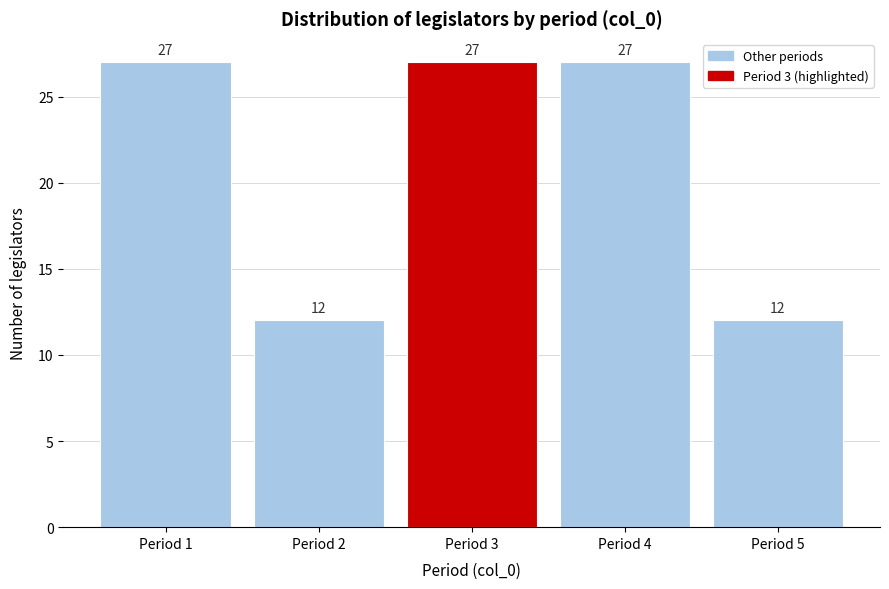

How tall is the bar that spans 4.5 to 5.5 on the x-axis?

12